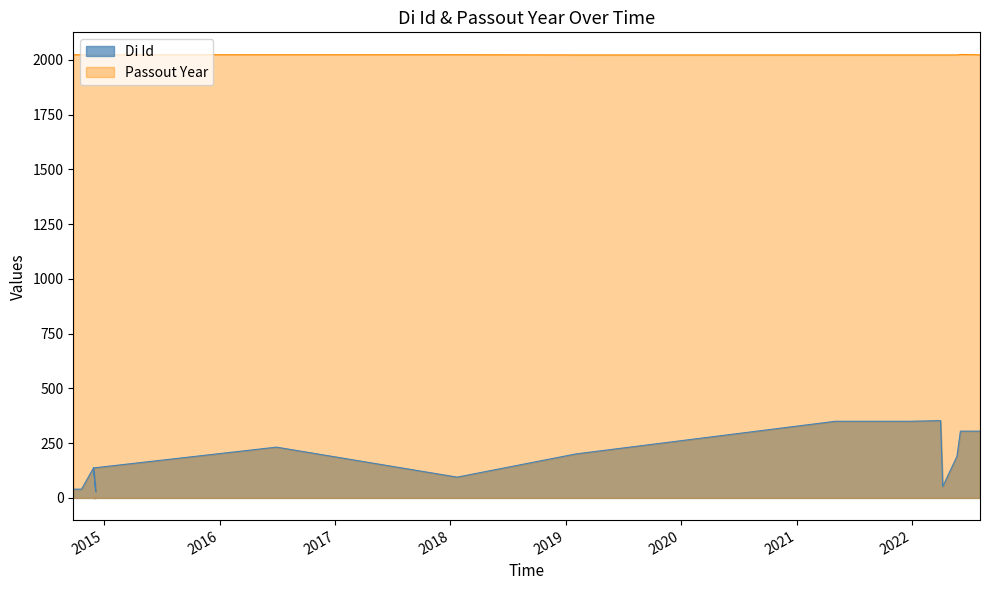

Which series has the largest range (max minus min)?

Di Id